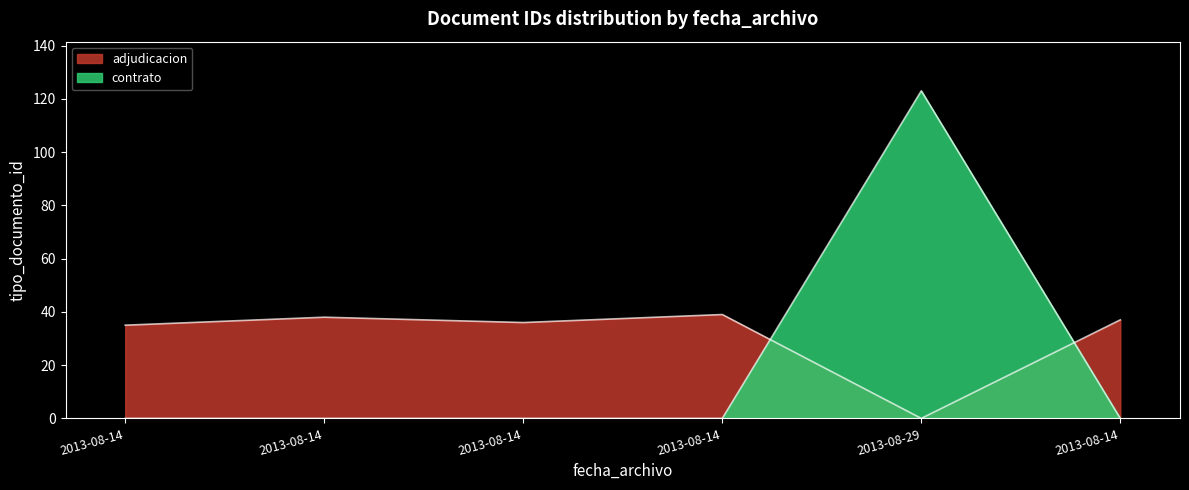

Rank the categories by value from lowest to highest.

2013-08-14, 2013-08-14, 2013-08-14, 2013-08-14, 2013-08-14, 2013-08-29